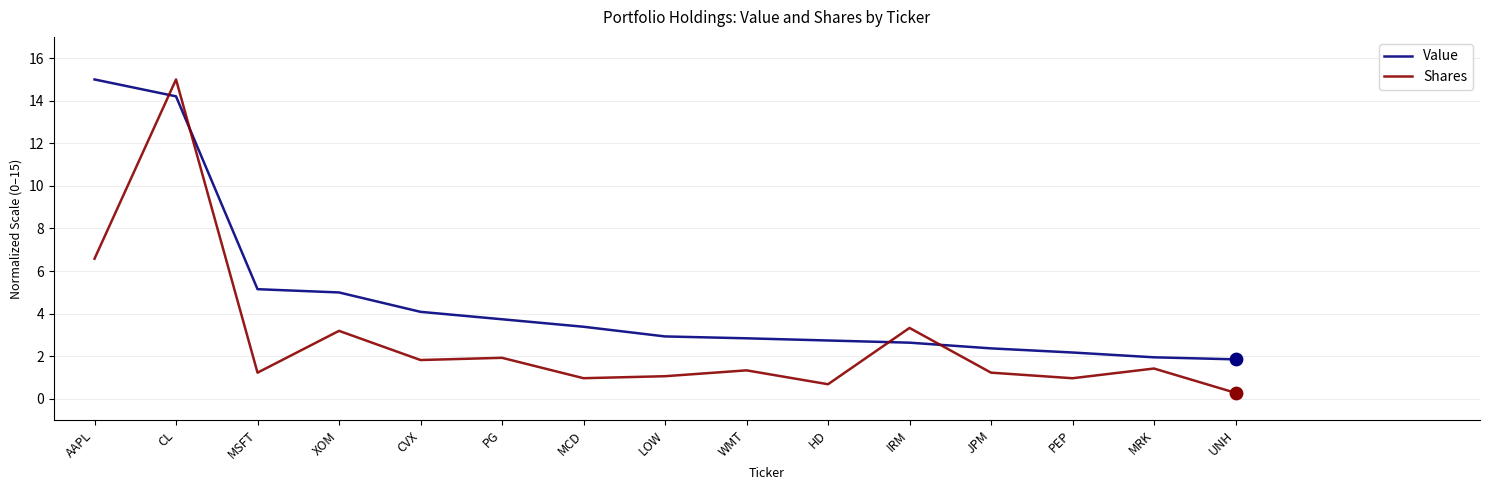

What are all the series names shown in the legend?

Value, Shares